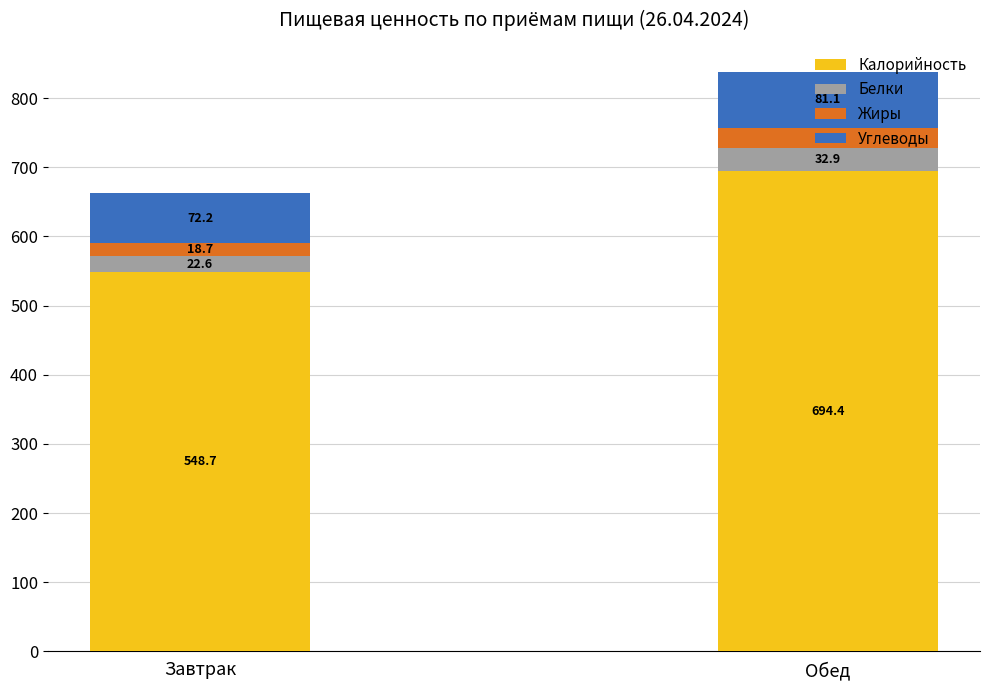

Where is Калорийность nearest to the value 621?

Завтрак